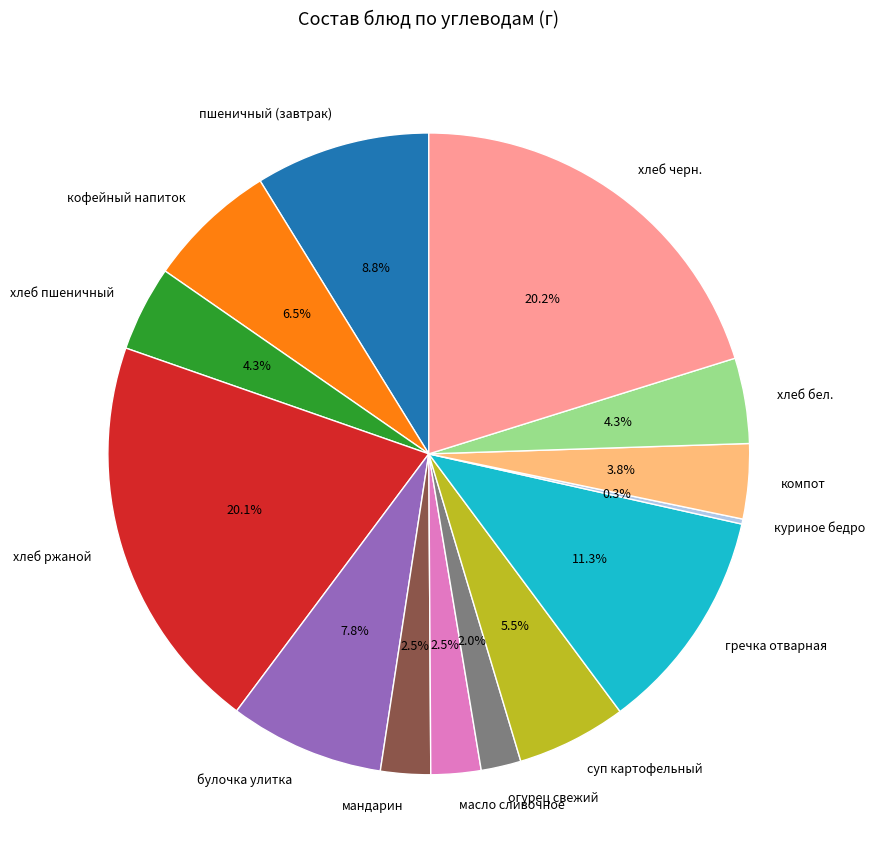

Does булочка улитка account for over 50% of the chart?

No